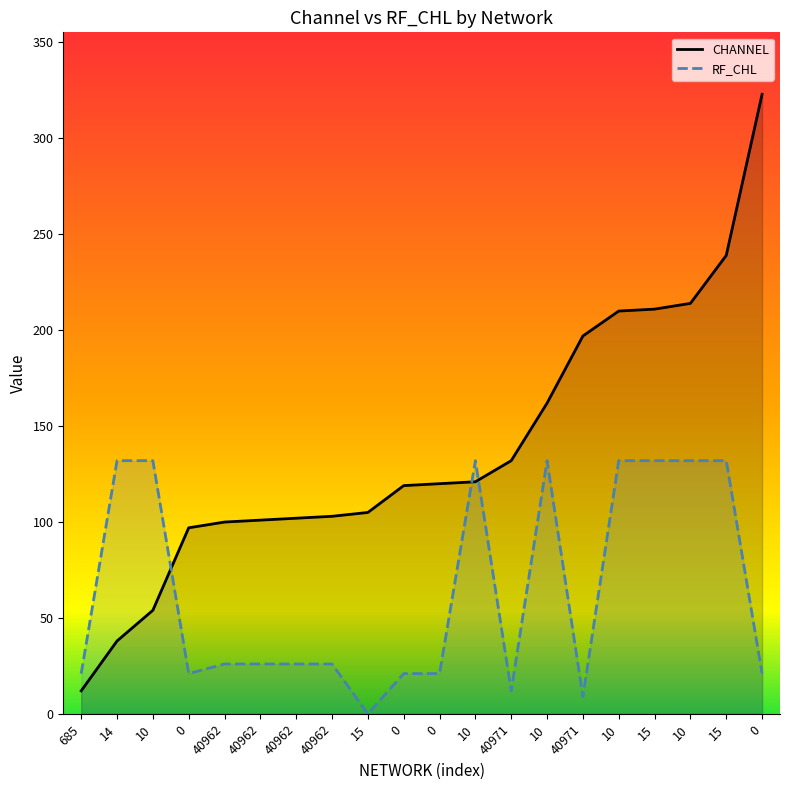

Reading left to right, what are all the values shown in this chart?

CHANNEL: 685=12	14=38	10=54	0=97	40962=100	40962=101	40962=102	40962=103	15=105	0=119	0=120	10=121	40971=132	10=162	40971=197	10=210	15=211	10=214	15=239	0=323
RF_CHL: 685=21	14=132	10=132	0=21	40962=26	40962=26	40962=26	40962=26	15=0	0=21	0=21	10=132	40971=12	10=132	40971=9	10=132	15=132	10=132	15=132	0=21